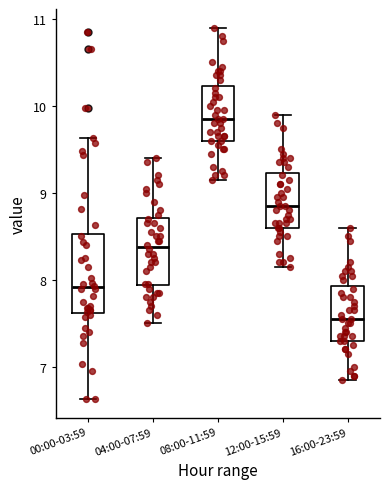

Reading left to right, read every box against the y-axis: the position of its median line, the range the box covers, and the ends of its whiskers. The values are not printed on the chart, so give them approximately, as read against the axis.

00:00-03:59: median 7.9, box 7.6 to 8.5, whiskers 6.6 to 9.6
04:00-07:59: median 8.4, box 7.9 to 8.7, whiskers 7.5 to 9.4
08:00-11:59: median 9.9, box 9.6 to 10.2, whiskers 9.2 to 10.9
12:00-15:59: median 8.9, box 8.6 to 9.2, whiskers 8.2 to 9.9
16:00-23:59: median 7.6, box 7.3 to 7.9, whiskers 6.9 to 8.6